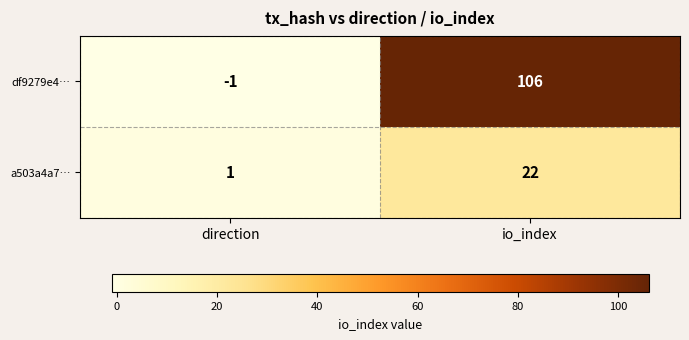

True or false: df9279e4… has a value of 177 at io_index.

False